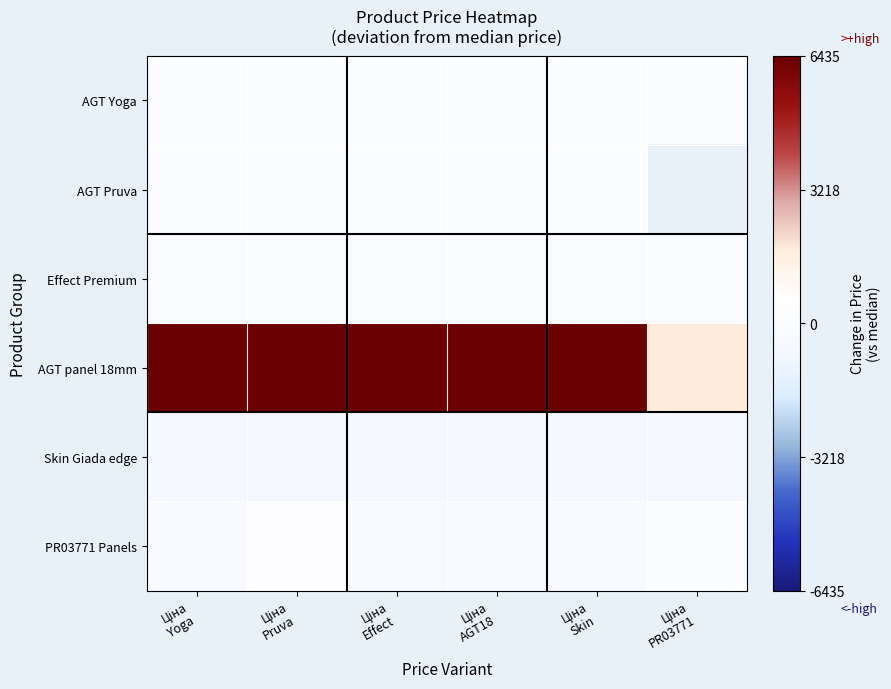

What is the difference between the PR03771 Panels values at Ціна Effect and Ціна AGT18?

9.3